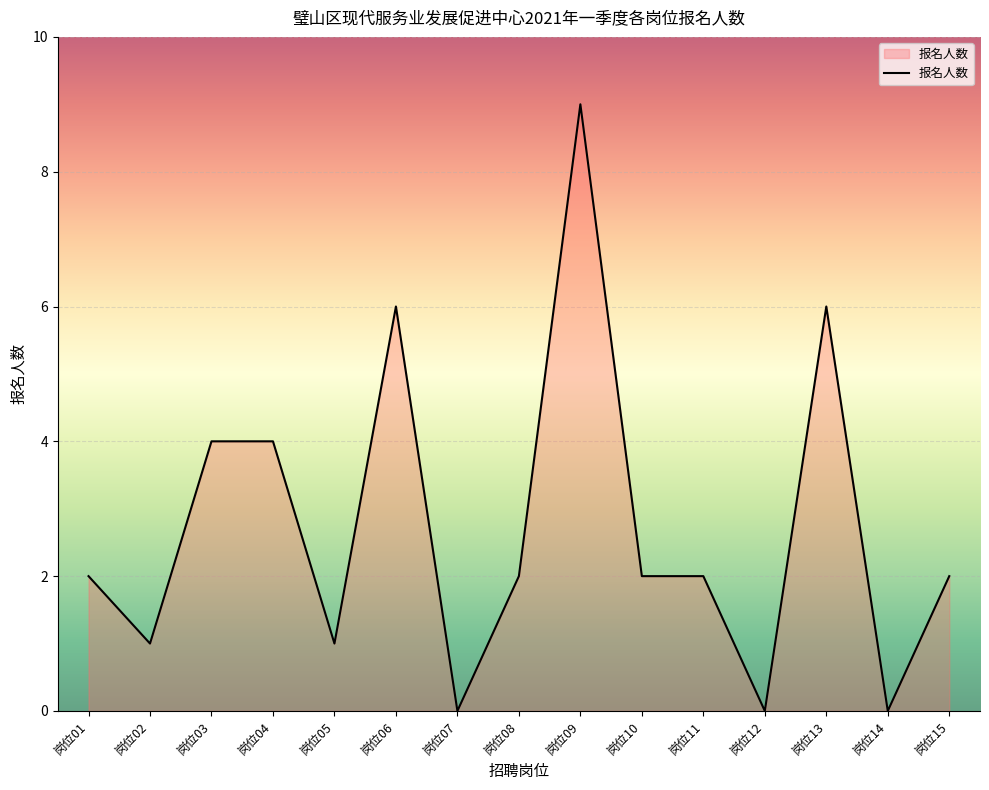

Reading right to left, extract all data points from this chart.

2	0	6	0	2	2	9	2	0	6	1	4	4	1	2